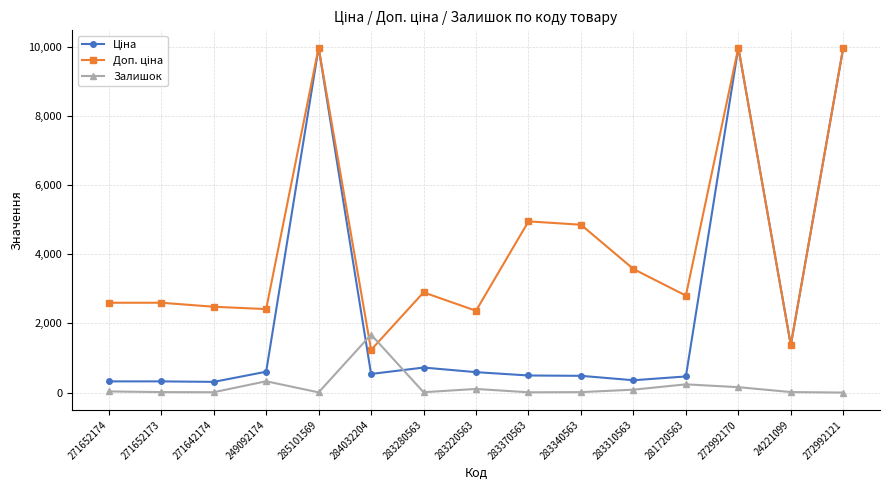

The Залишок series shows 14.0 at 283340563. True or false?

True